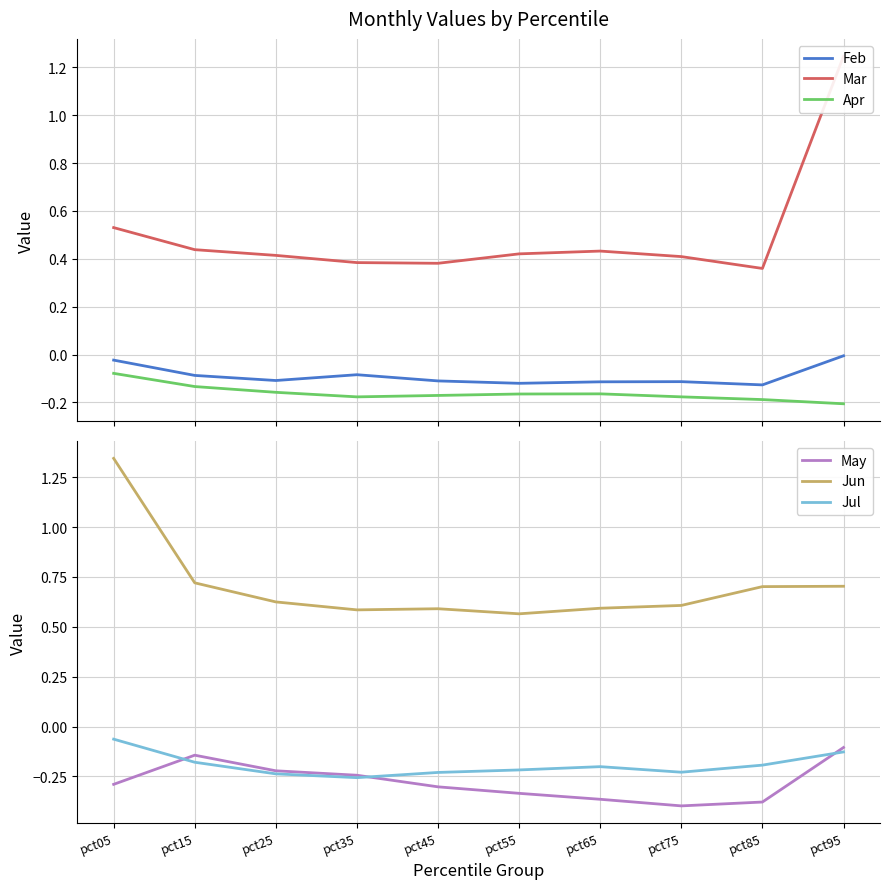

True or false: May and Mar cross at least once.

False